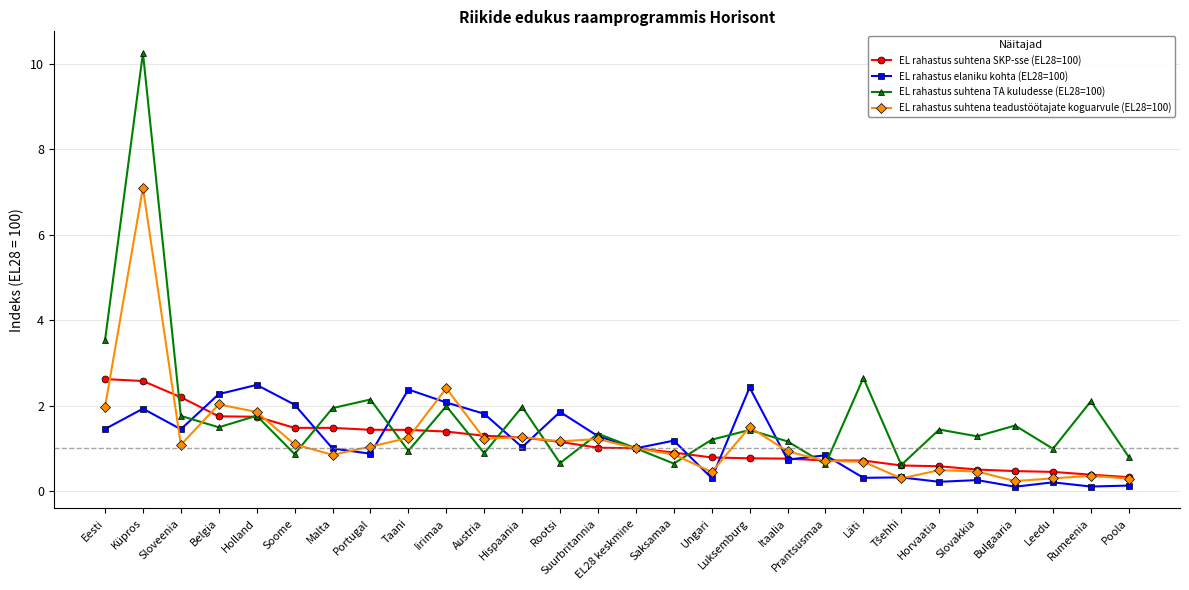

What is the difference between the maximum and second lowest values in the EL rahastus suhtena SKP-sse (EL28=100) series?

2.2